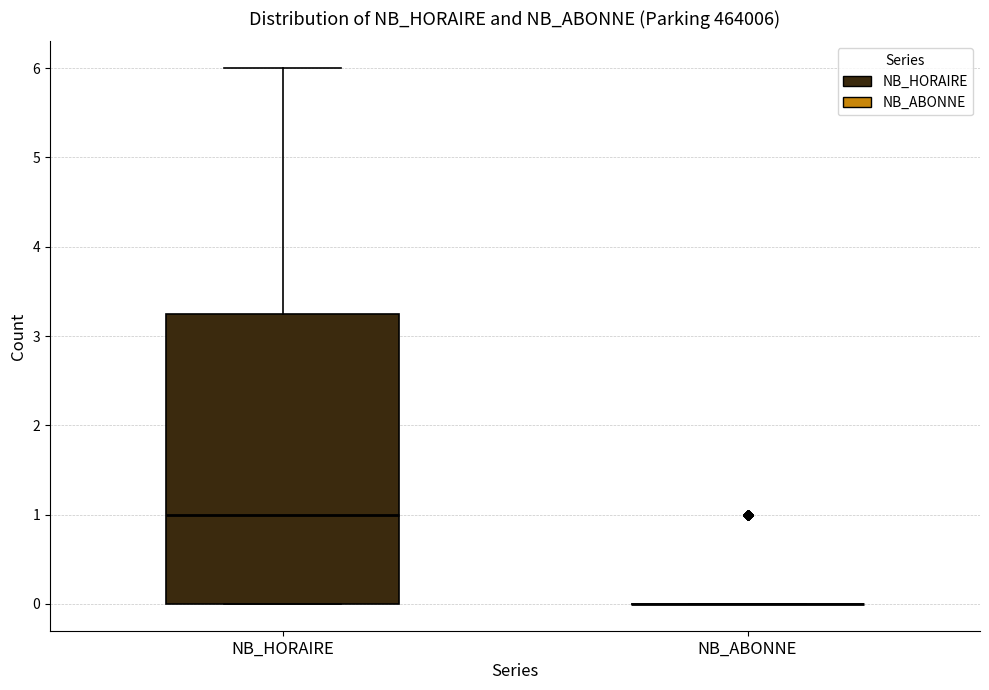

Comparing the boxes themselves (not the whiskers), which one is the tallest?

NB_HORAIRE